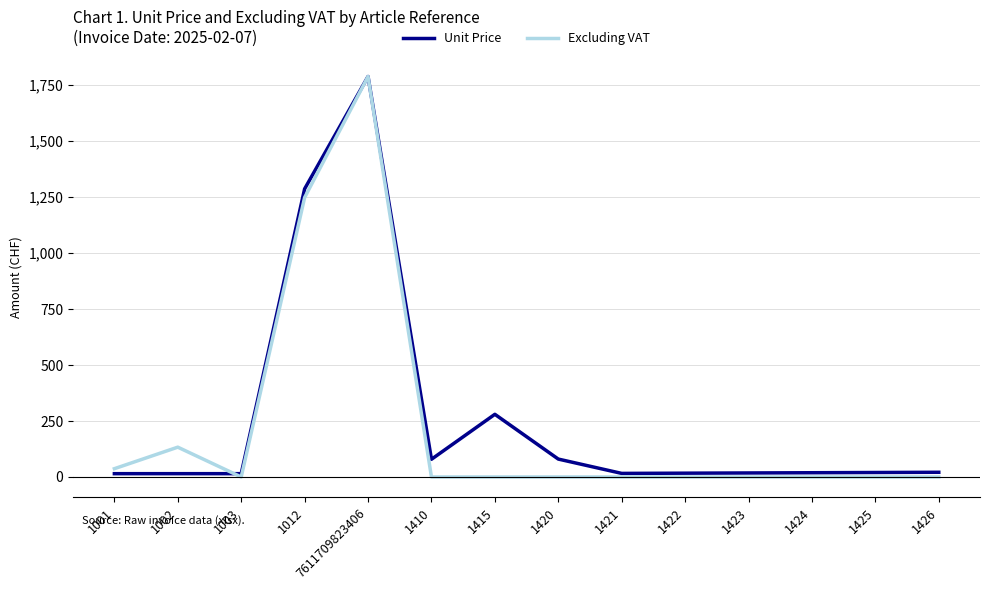

What is the greatest value displayed?

1789.0